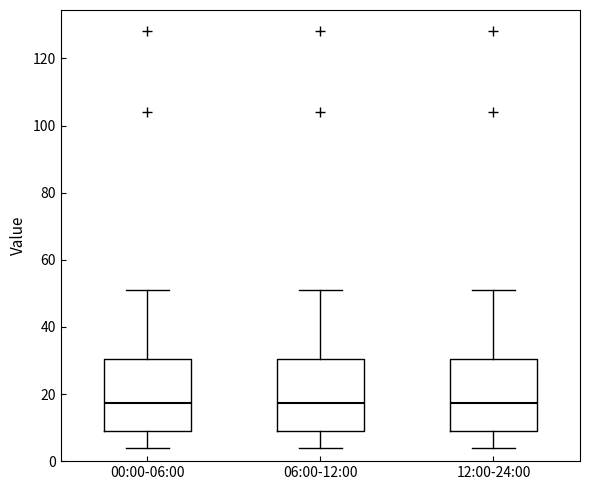

Where does the upper whisker of the box for 12:00-24:00 end on the y-axis? The values are not printed on the chart, so give them approximately, as read against the axis.

50